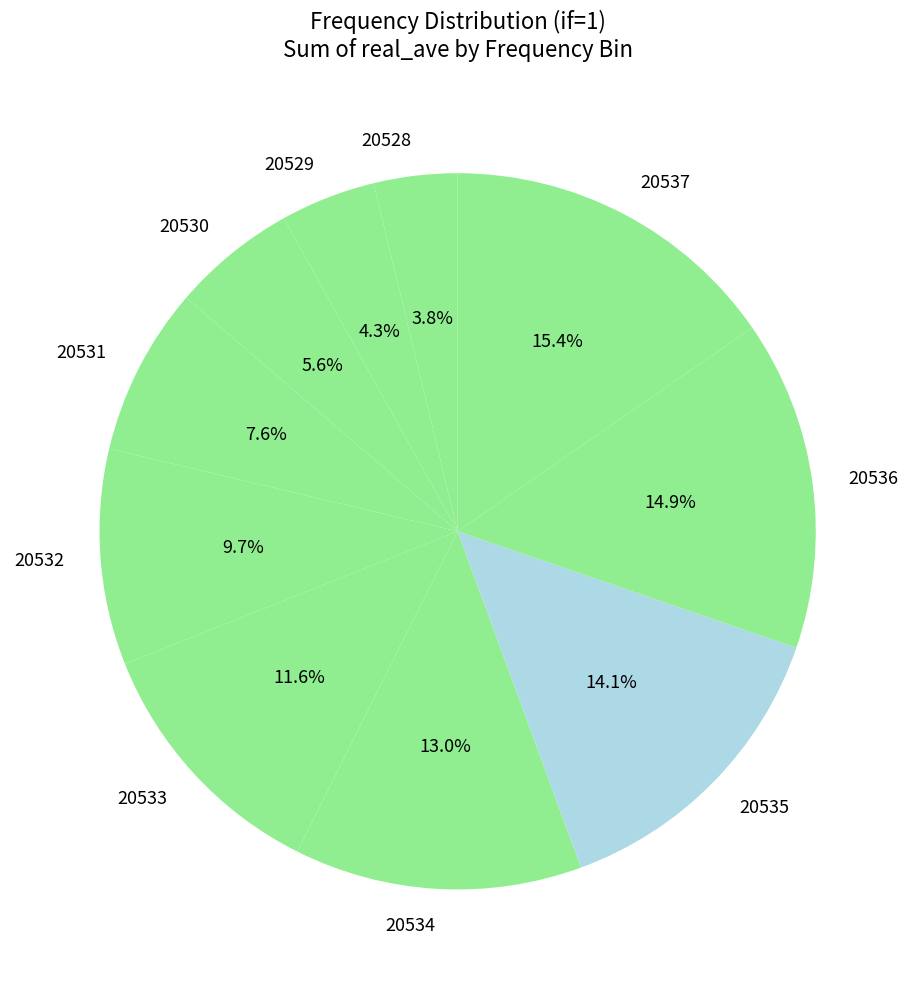

Which slice is the smallest?

20528